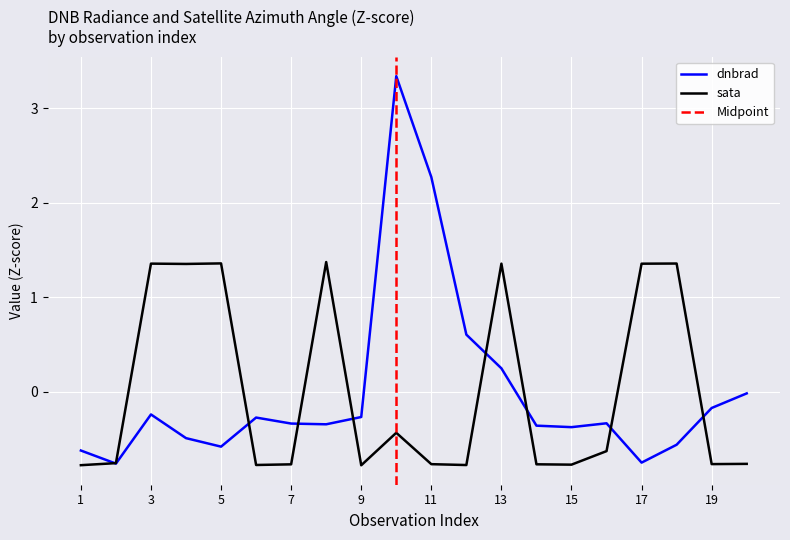

What is the lowest value of the sata series?

-0.8